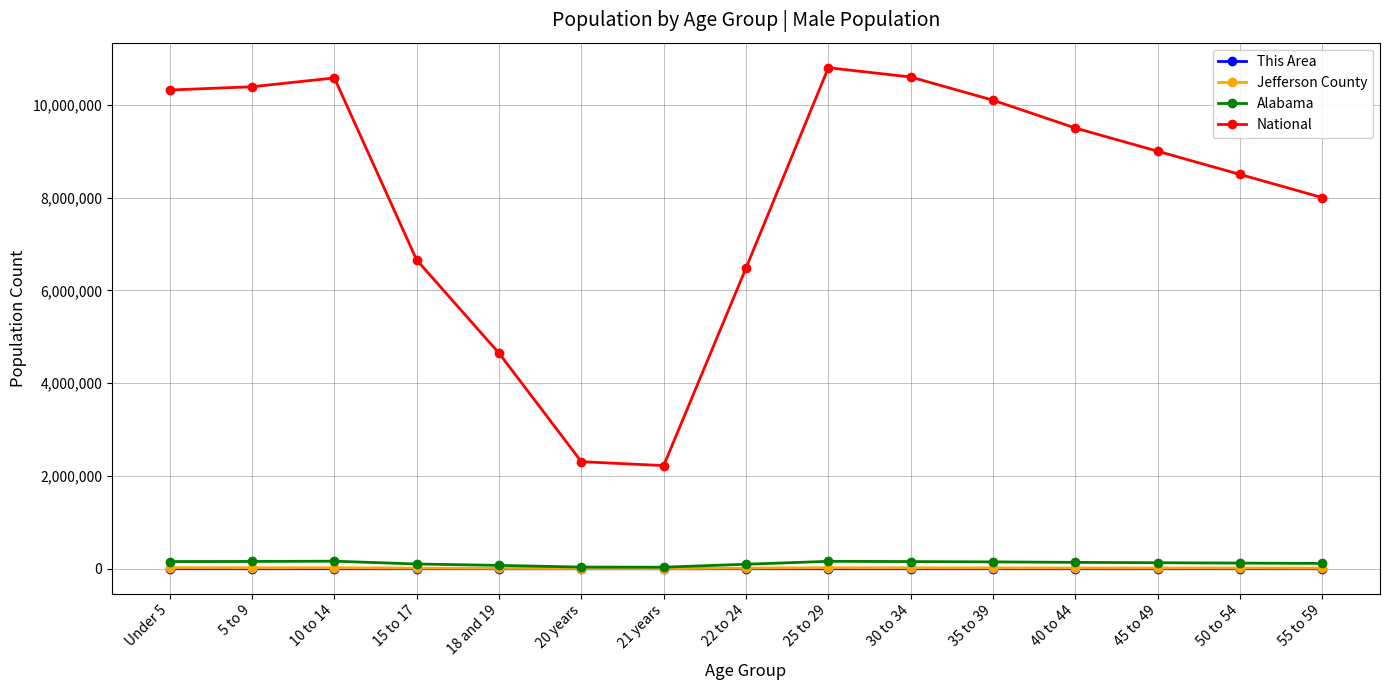

Which series has the largest range (max minus min)?

National